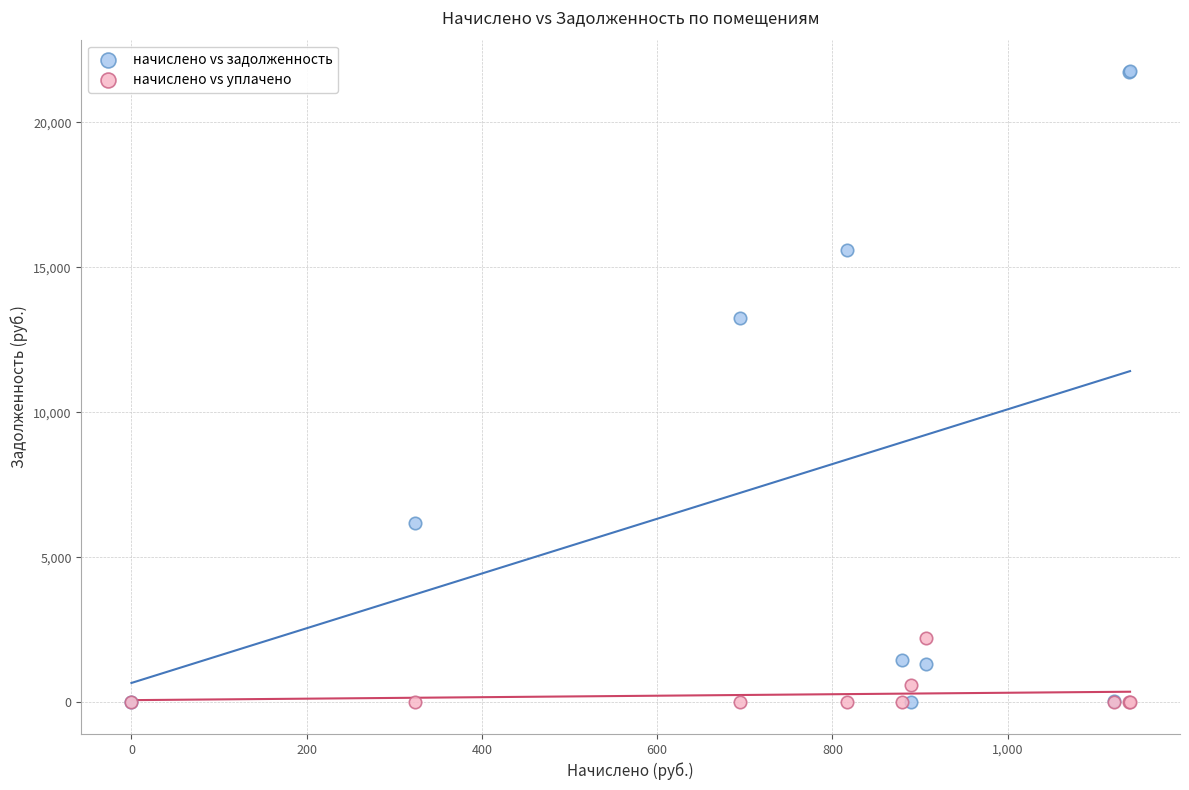

In the начислено vs задолженность series, what Y value is closest to 10882?

13253.5